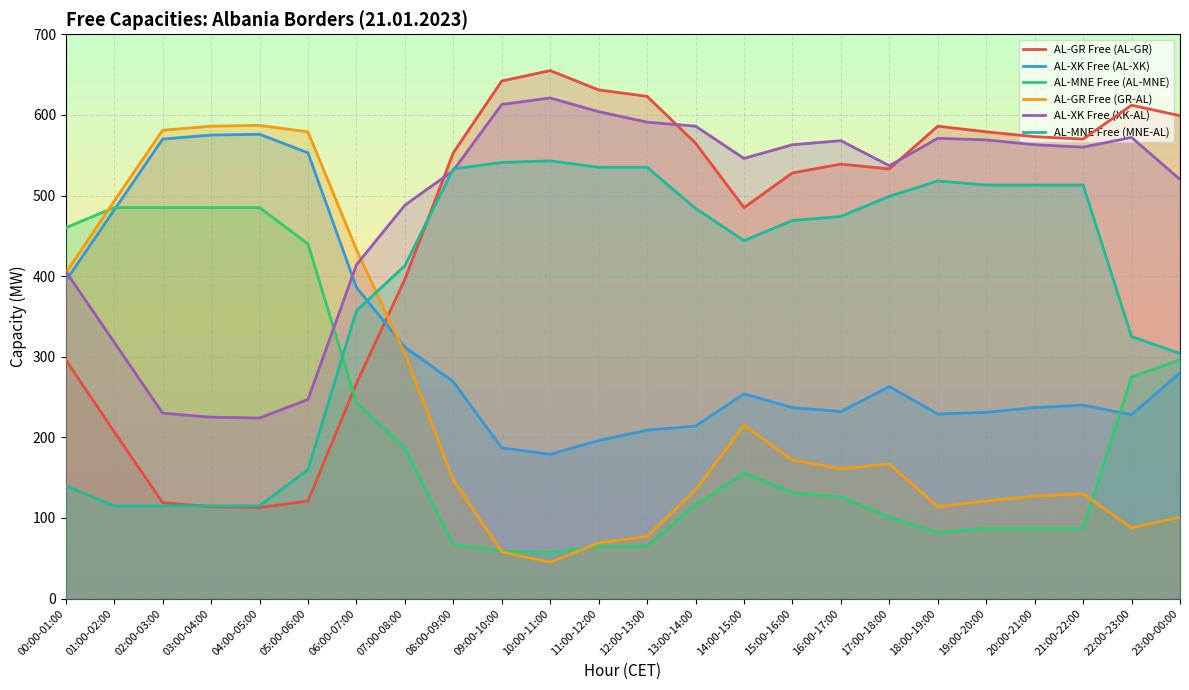

What is the difference between the AL-GR Free (AL-GR) values at 16:00-17:00 and 18:00-19:00?

47